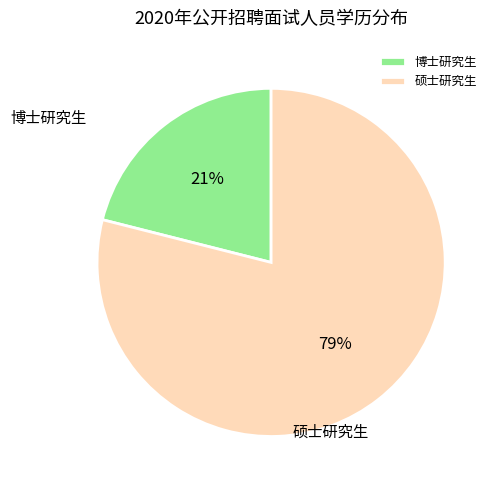

The 博士研究生 slice represents 21% of the pie. True or false?

True